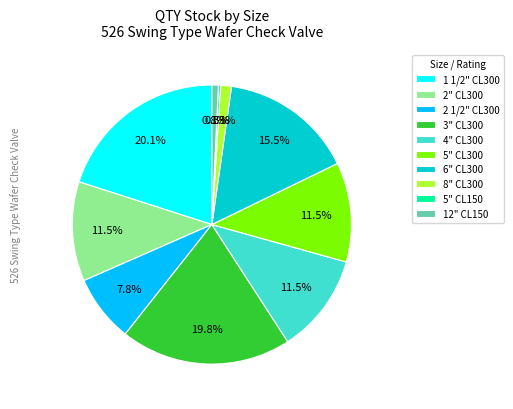

How much of the chart is everything except 8" CL300?

98.7%